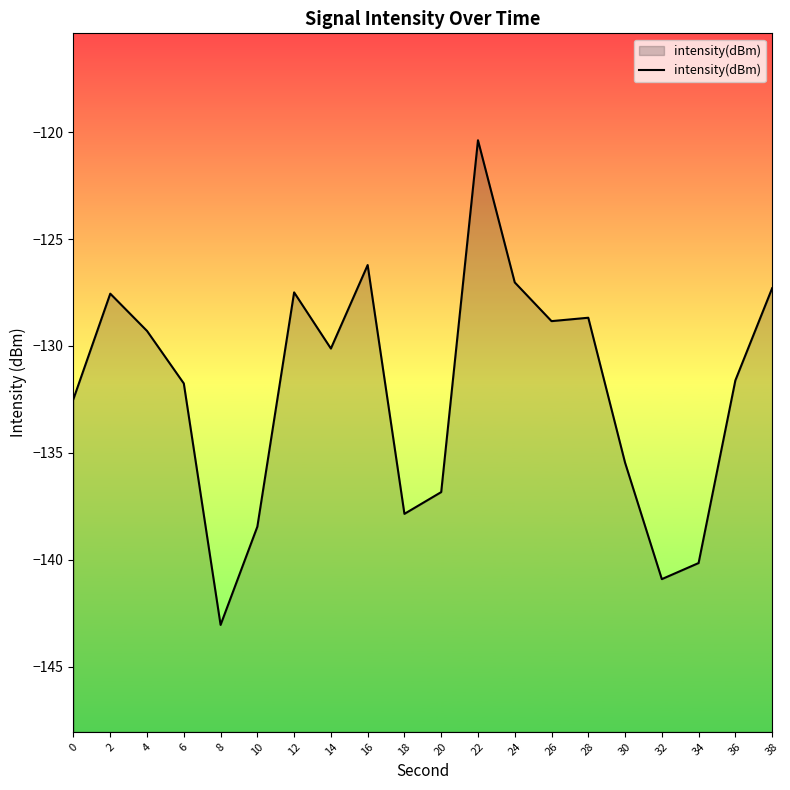

What is the value of the 19th point from the left?

-131.6